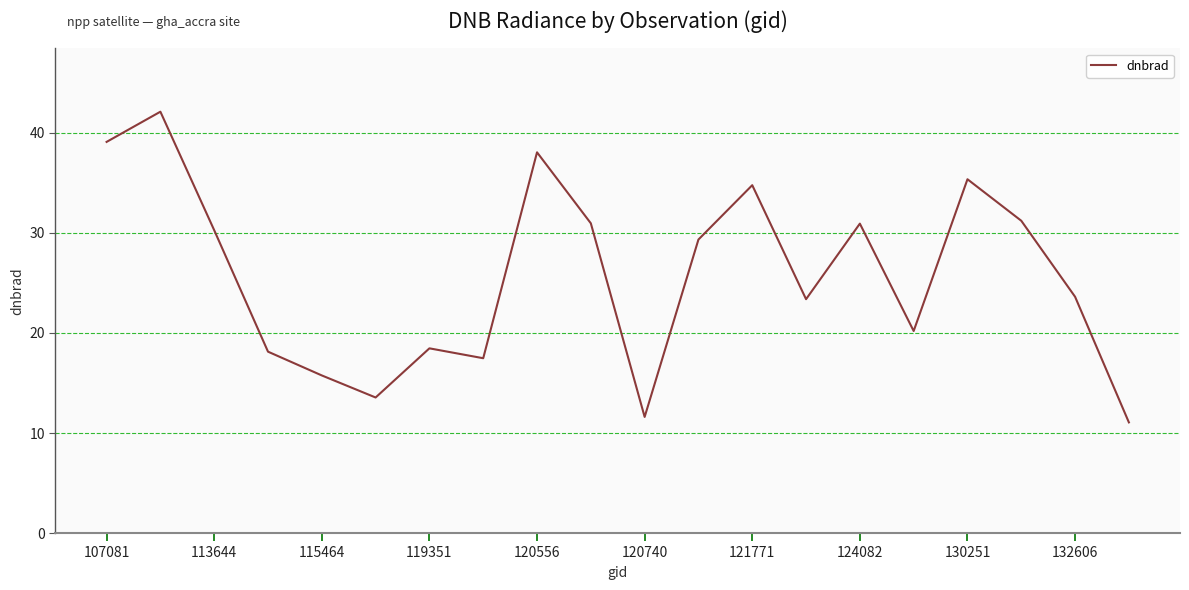

How many values are below 29?

10